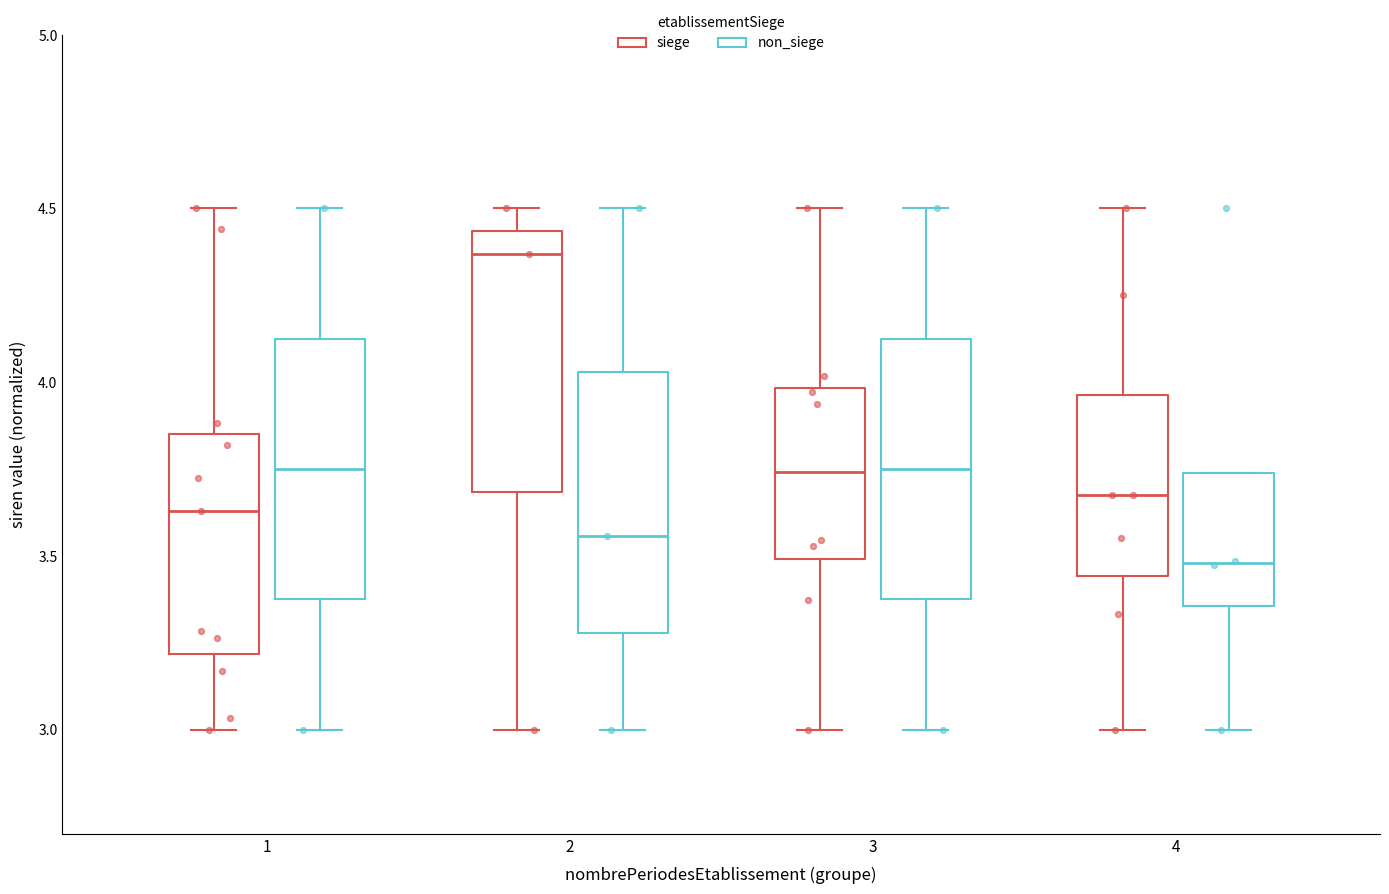

Which box has the lowest median line?

4 (non_siege)